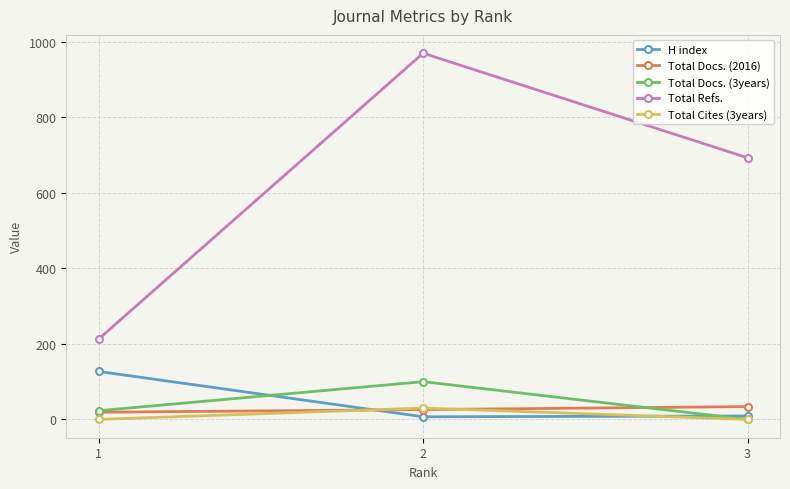

Which series has the widest spread of values?

Total Refs.